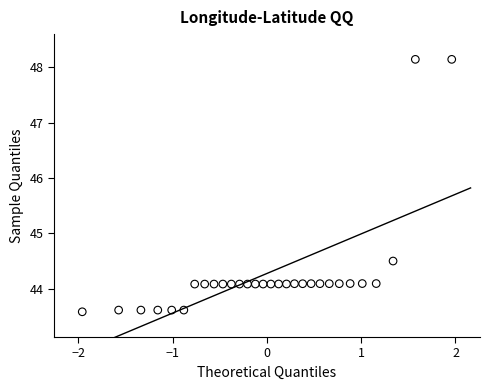

What is the range of Y values (max minus min)?

4.6